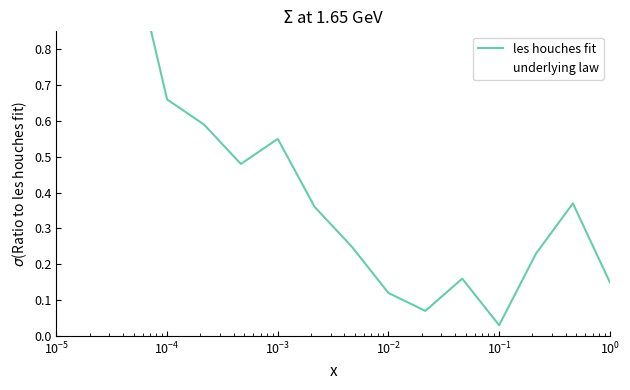

What is the difference between the second highest and minimum values in the underlying law series?

1.0